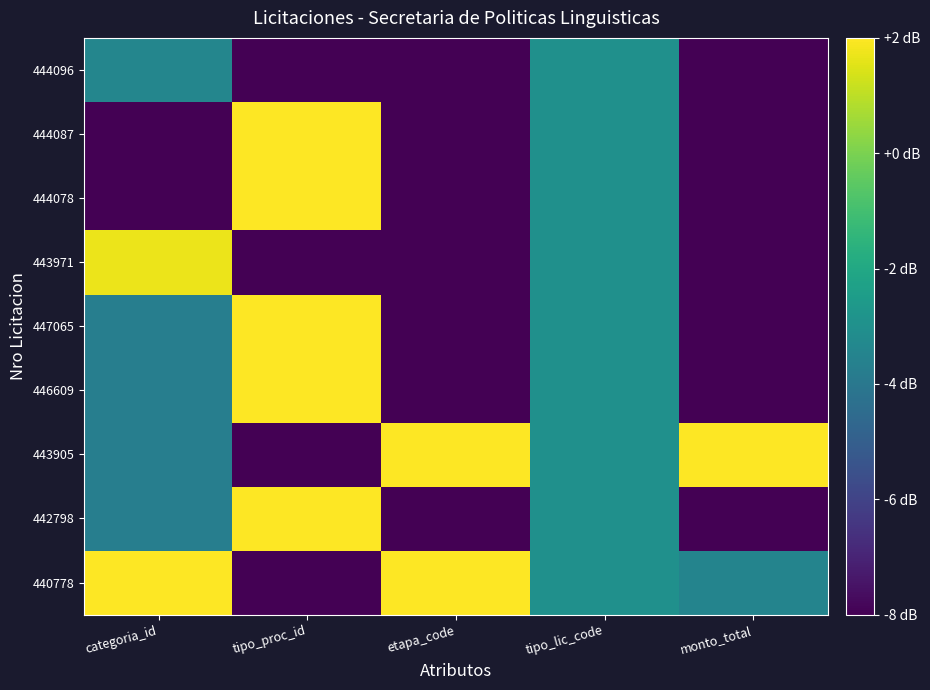

At how many categories does at least one series exceed -7?

5